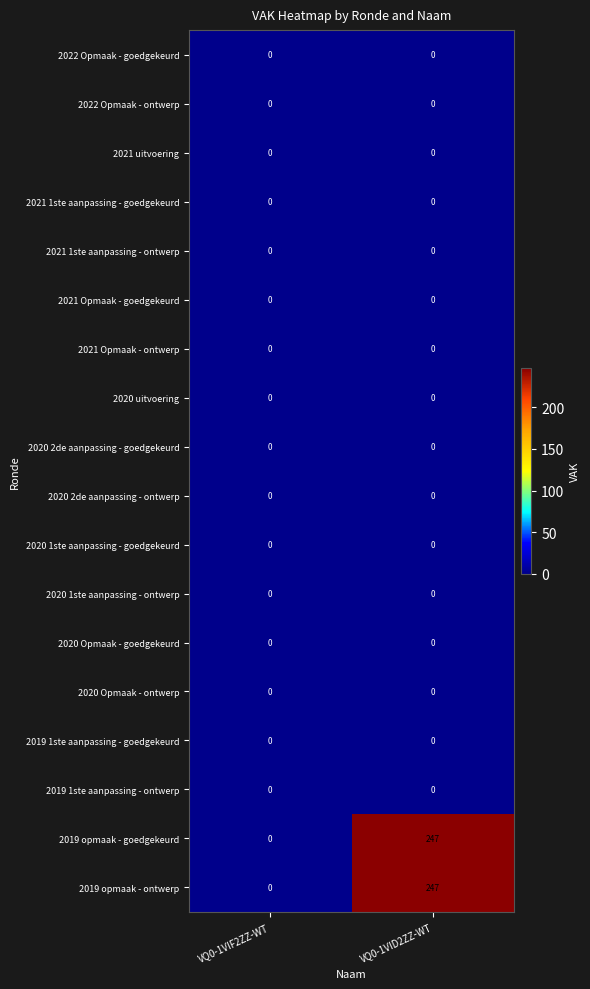

At which category is the sum across all series the highest?

VQ0-1VID2ZZ-WT